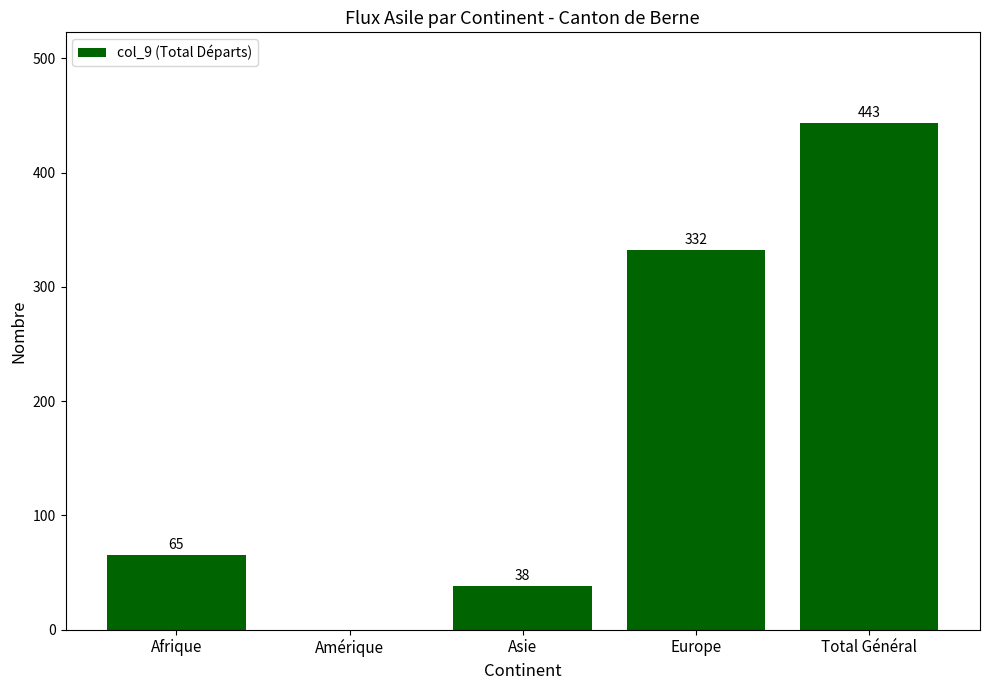

What is the maximum value shown in the chart?

443